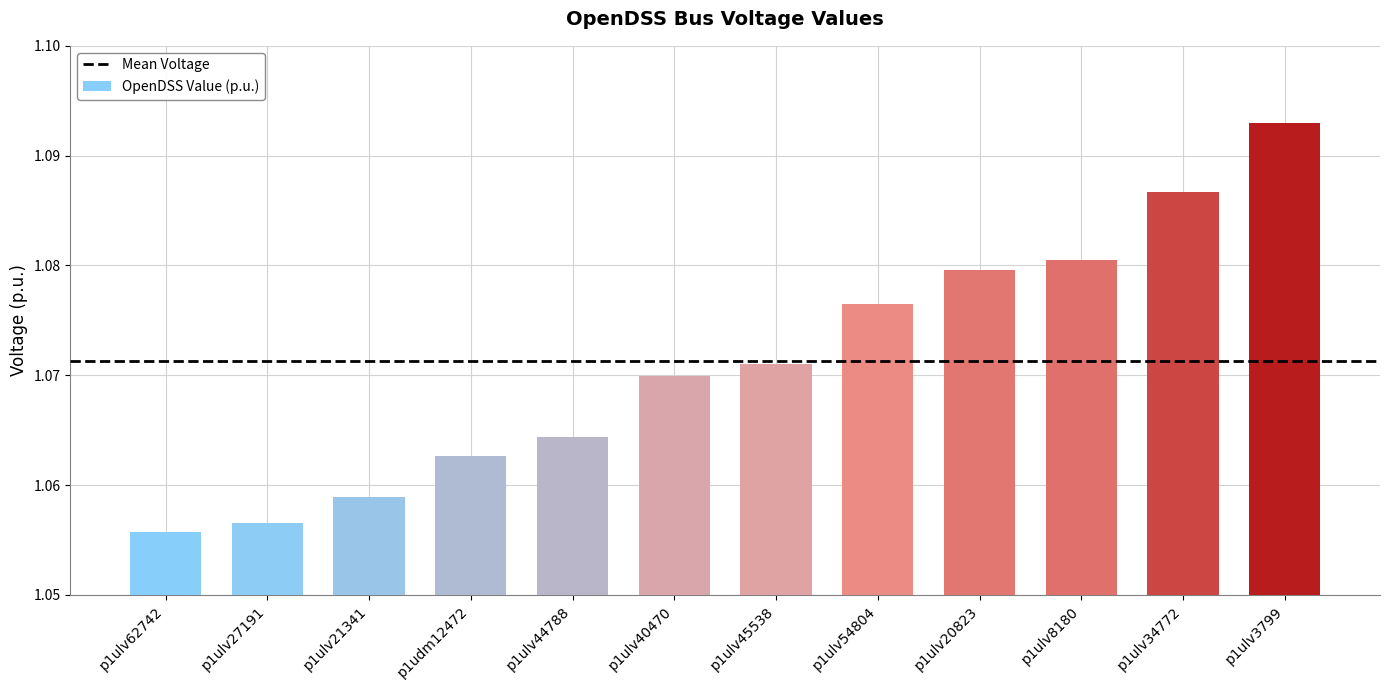

Count the values in the range 1 to 2.

12